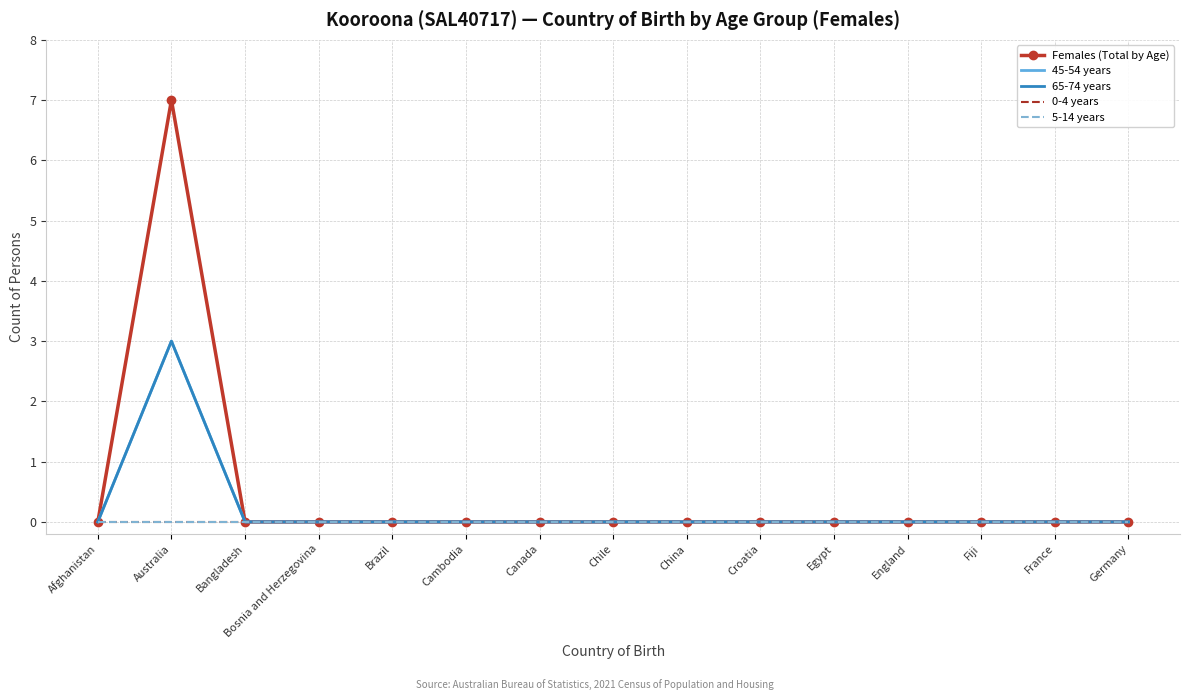

The value of 5-14 years at Australia is 0. True or false?

True